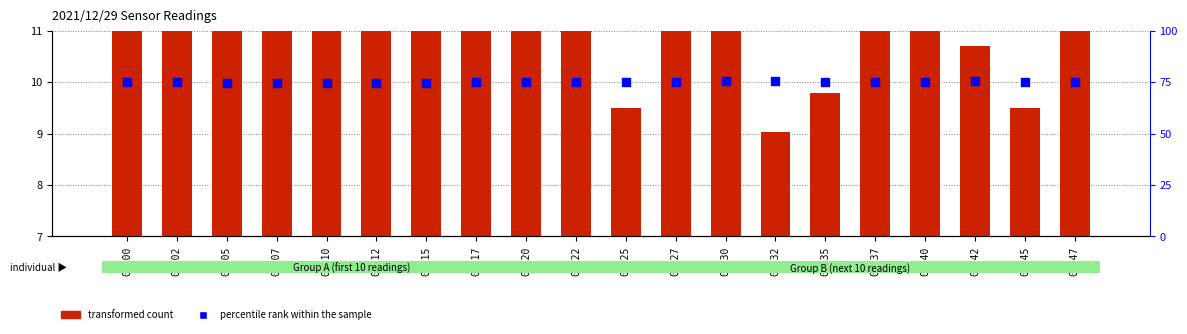

Which series has the widest spread of Y values?

transformed count